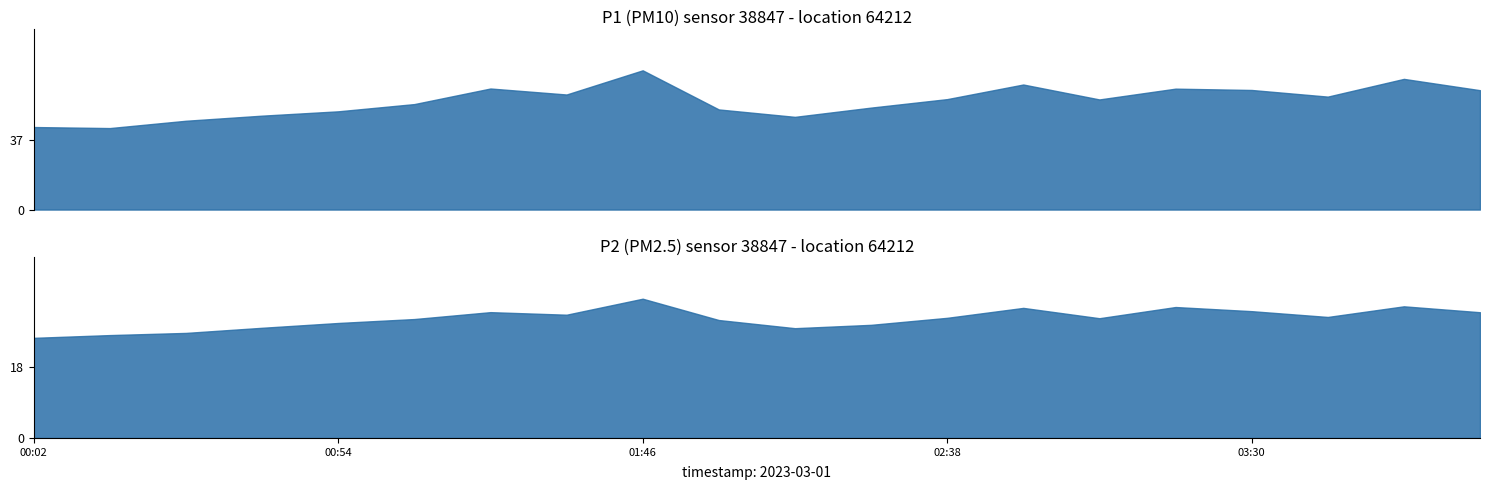

What is the label of the 19th point from the left?

03:56